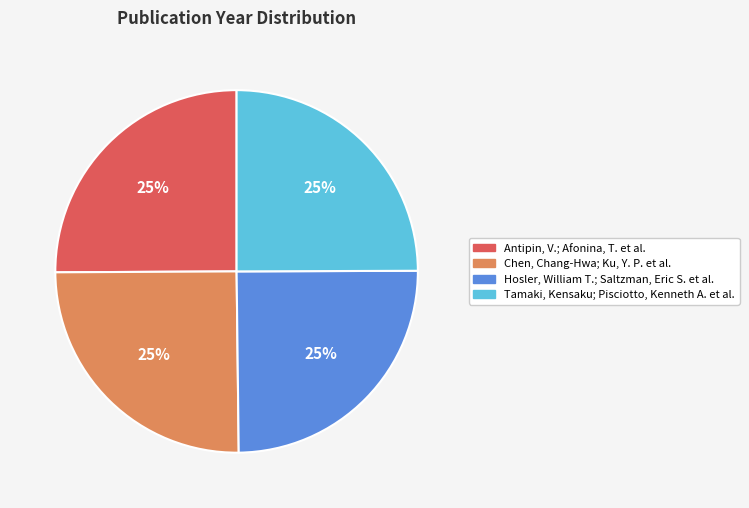

To the nearest percent, what percentage of the pie is Hosler, William T.; Saltzman, Eric S. et al.?

25%